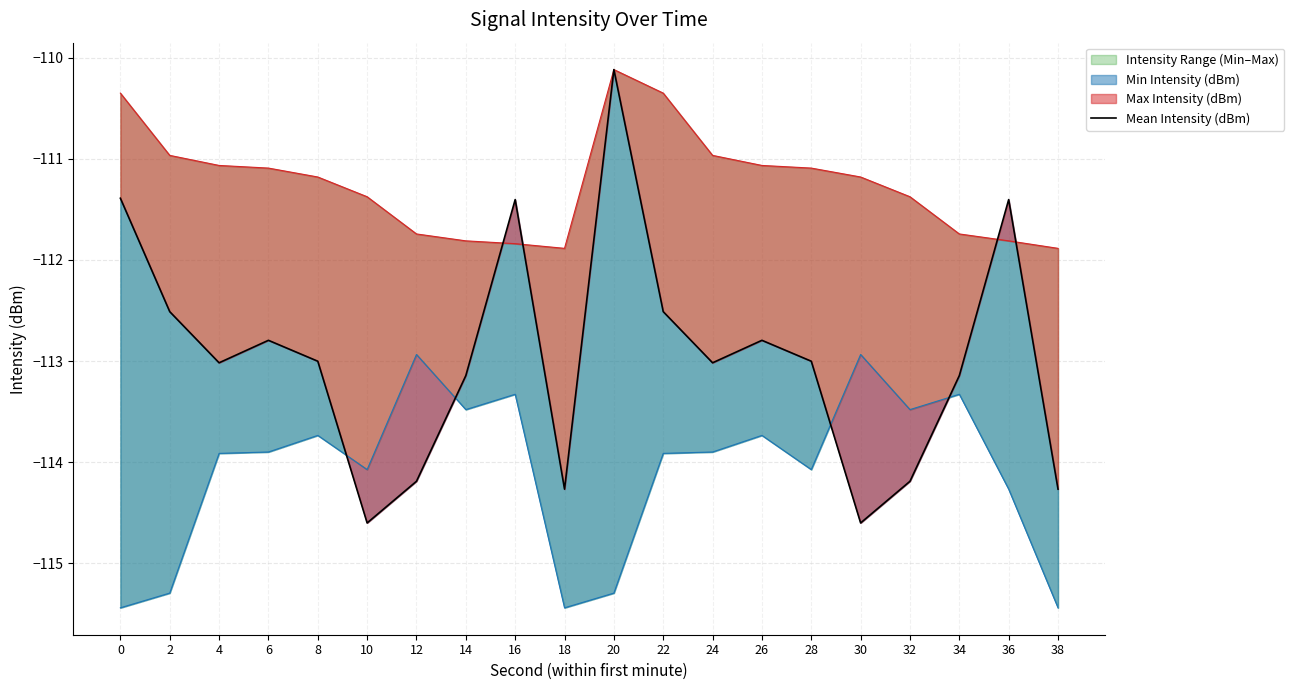

At which category does the chart reach its minimum across all series?

10